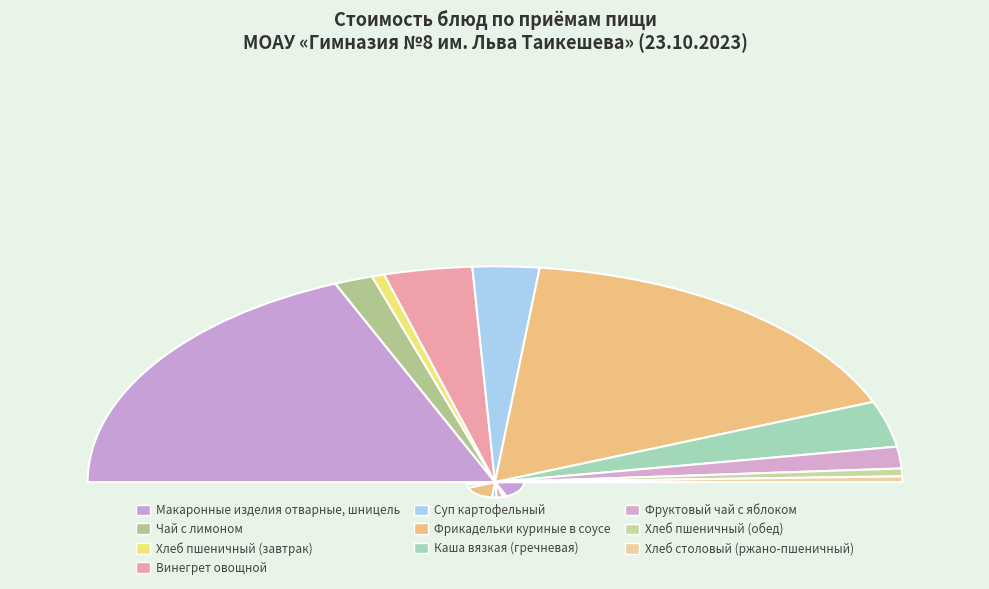

Between Хлеб пшеничный (завтрак) and Чай с лимоном, which is larger?

Чай с лимоном